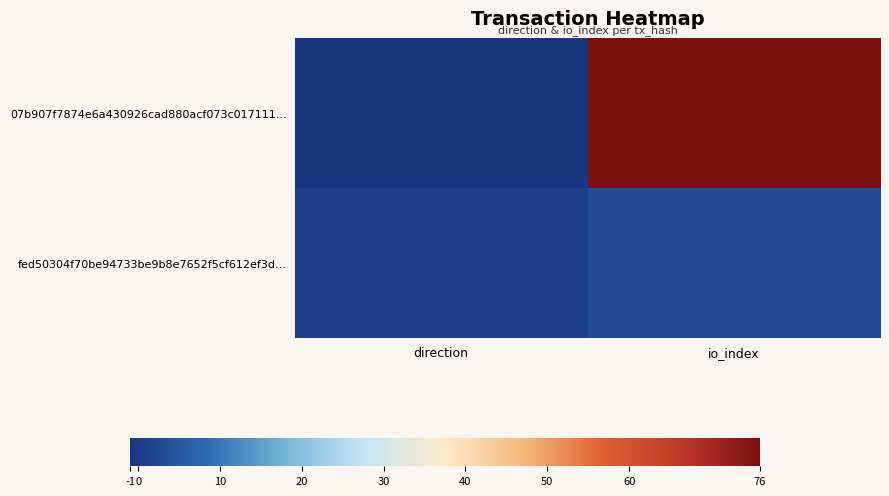

What is the smallest value displayed?

-1